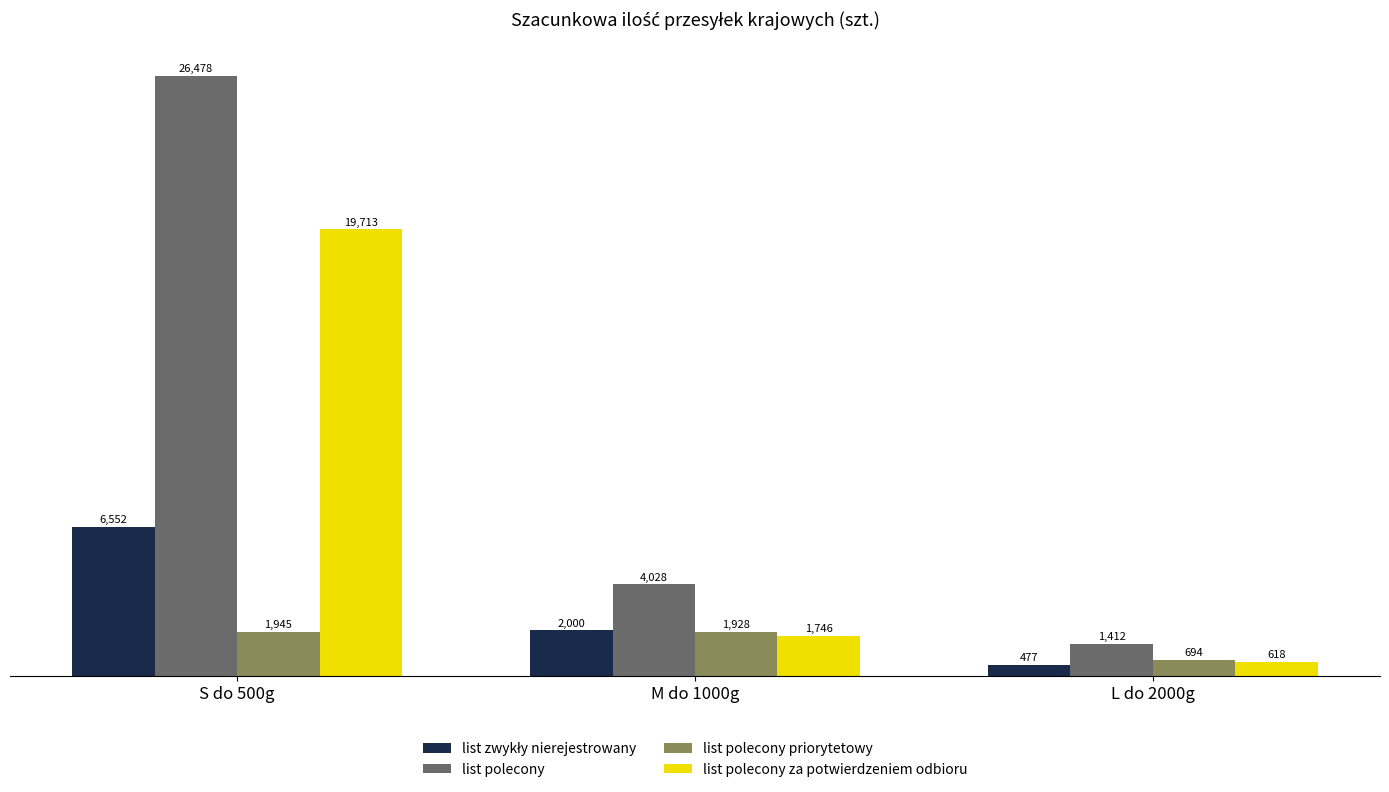

At which label does list polecony first exceed 4028?

S do 500g